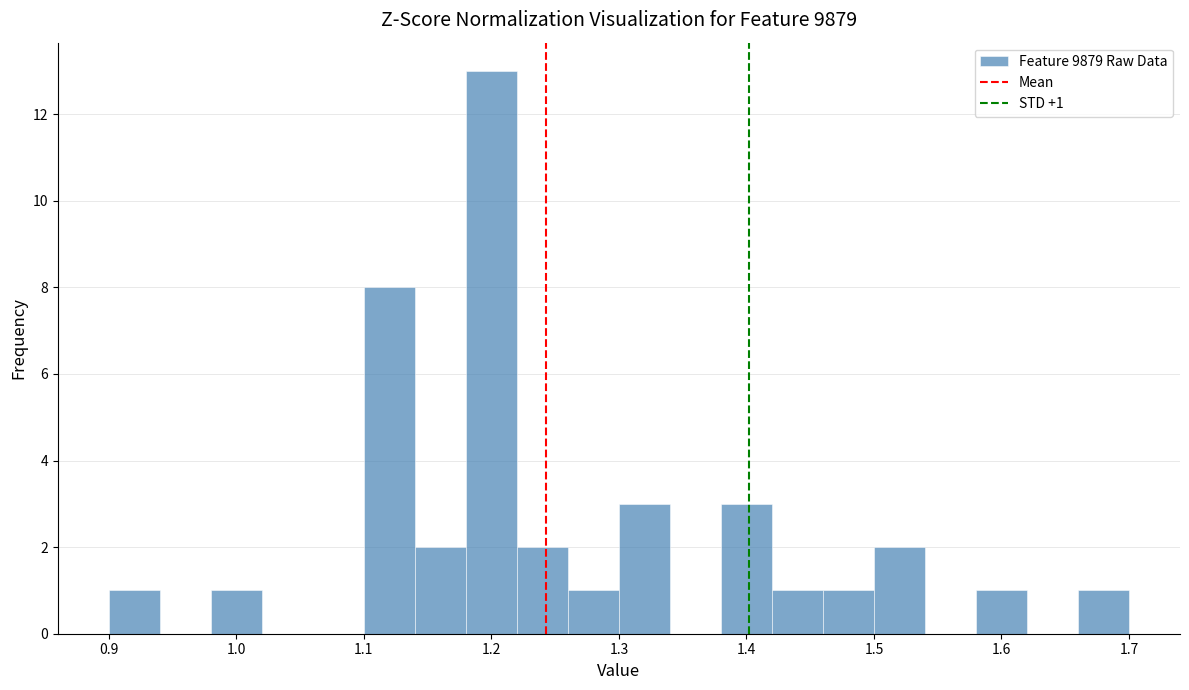

Which range on the x-axis has the tallest bar?

1.18 to 1.22